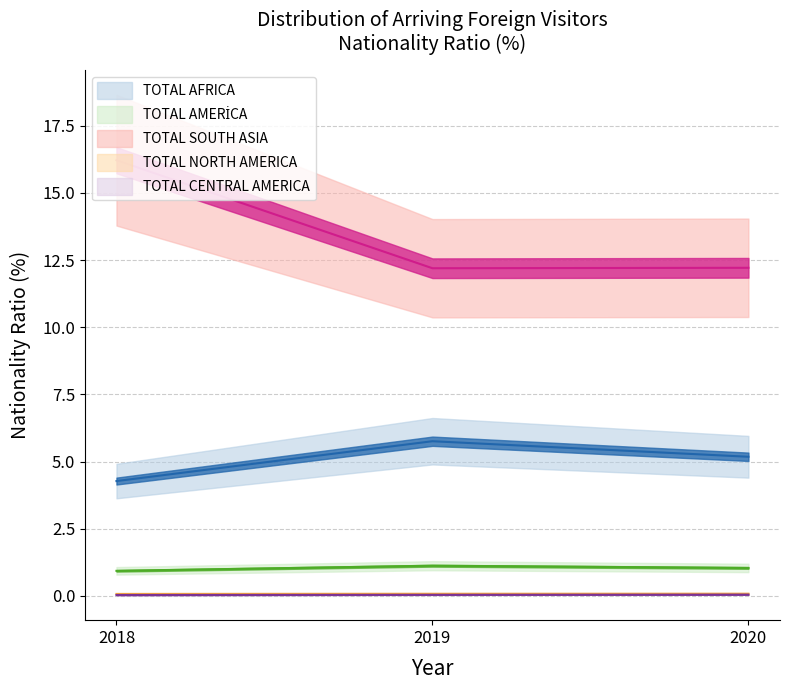

What is the value of the TOTAL CENTRAL AMERICA point at the 3rd from the left?

0.1